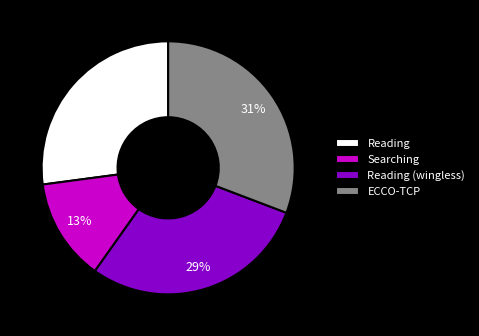

What is the smallest slice in the pie chart?

Searching